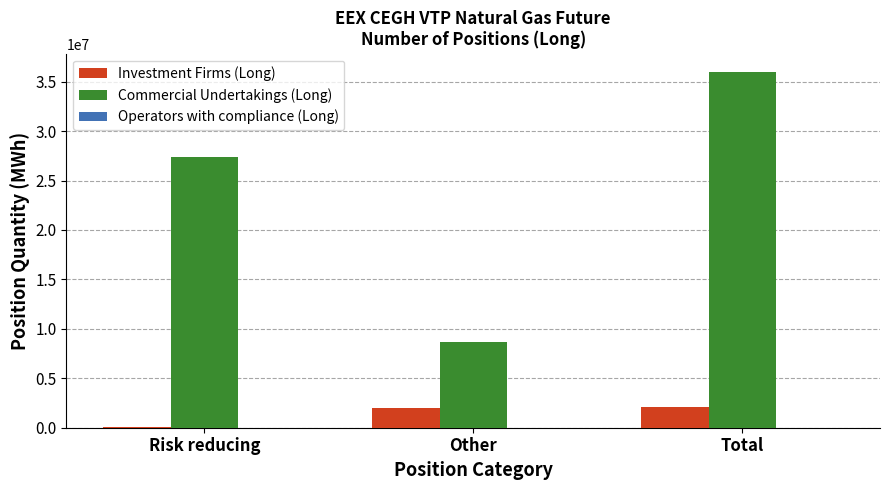

Which series has the largest total across all categories?

Commercial Undertakings (Long)